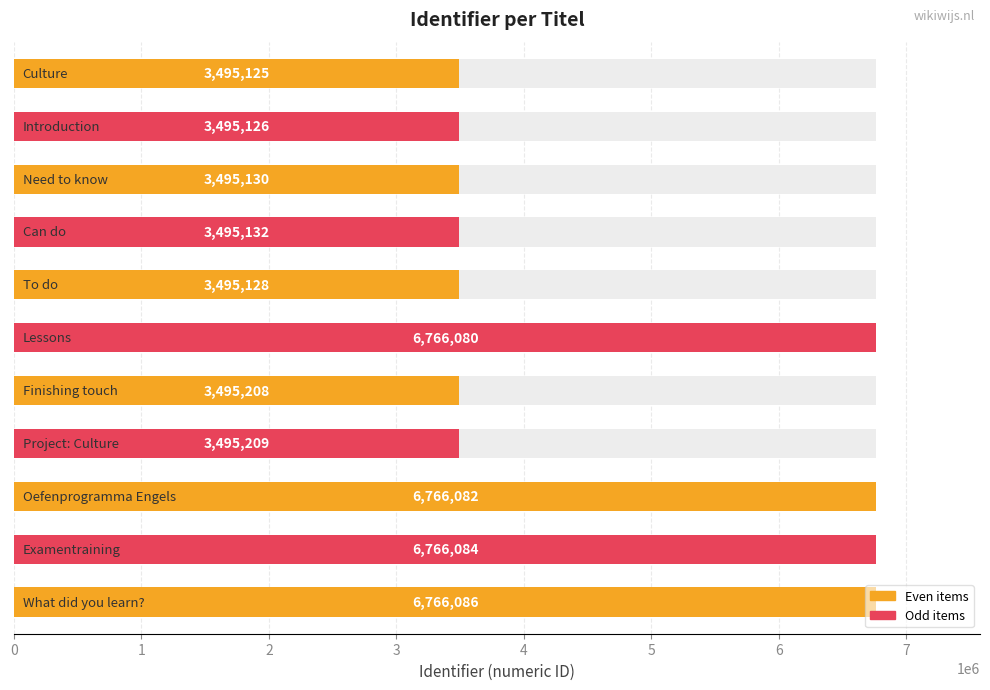

Where is the data nearest to the value 5130605?

7